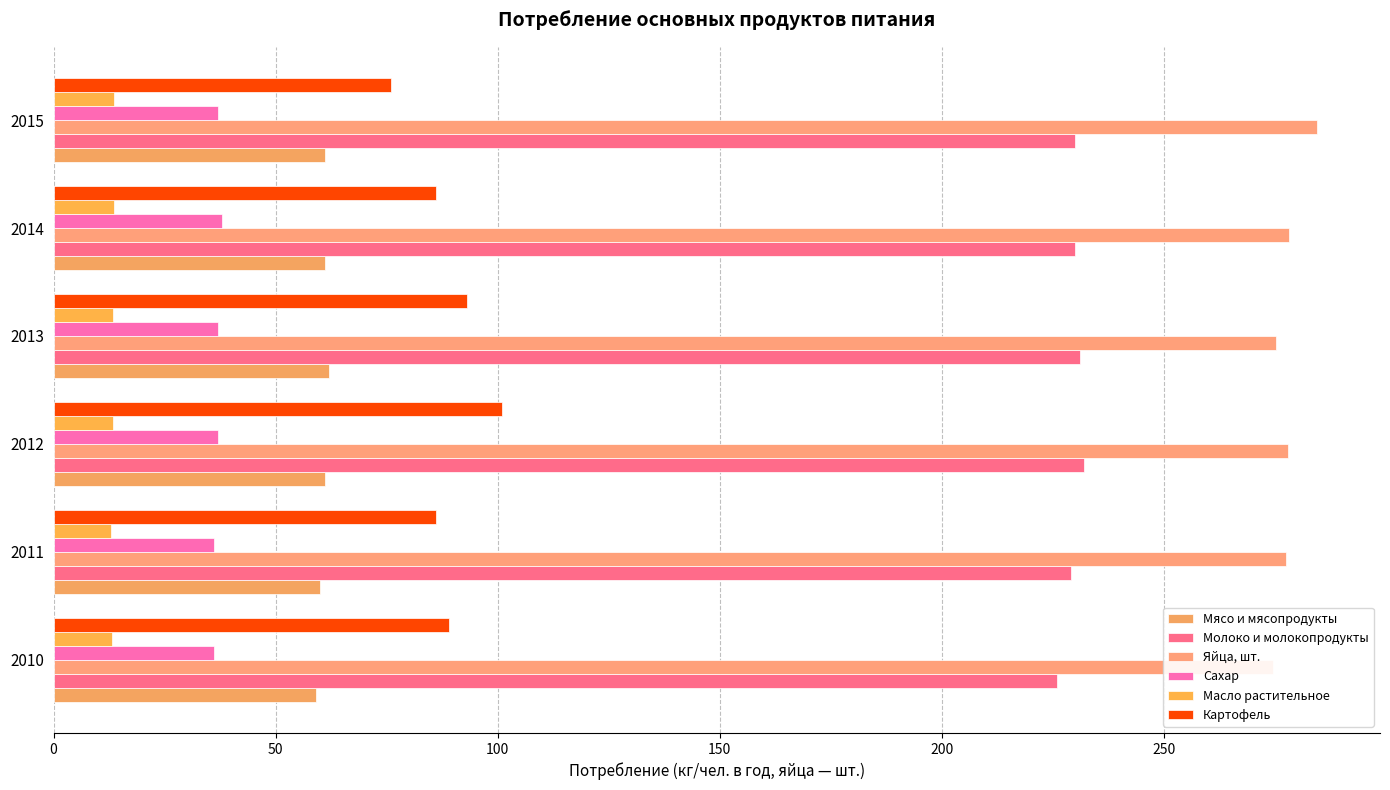

What is the difference between the maximum and minimum values in the Масло растительное series?

0.7